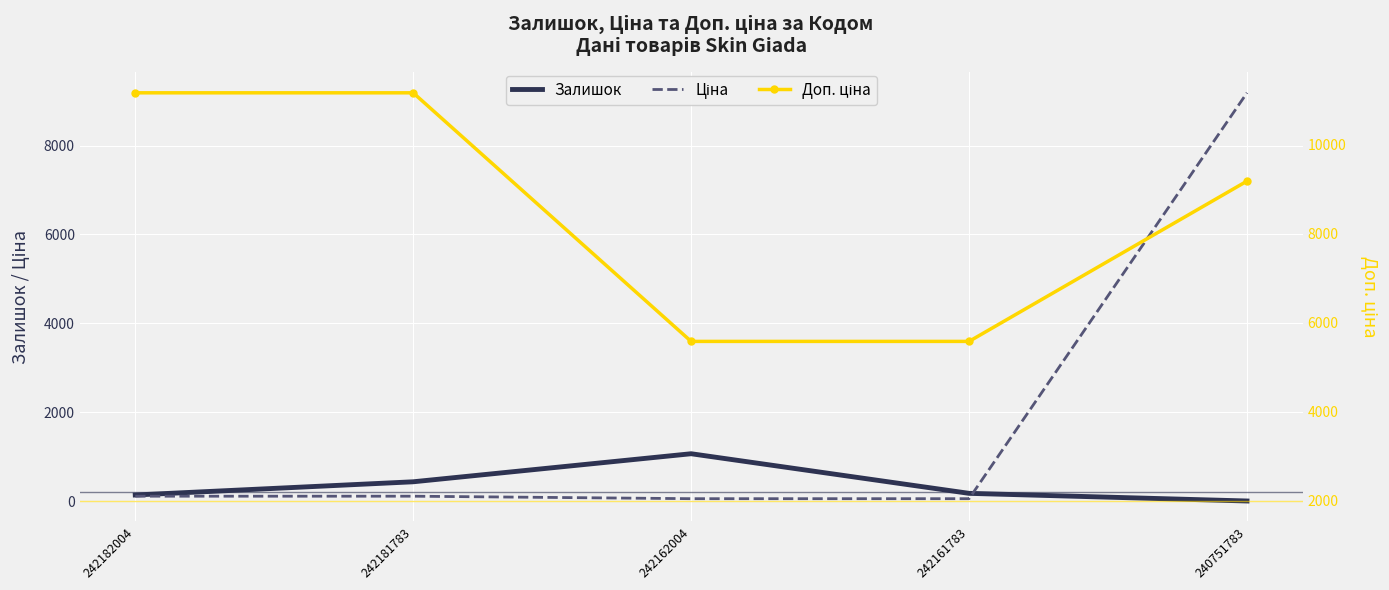

How many lines are shown in the chart?

3